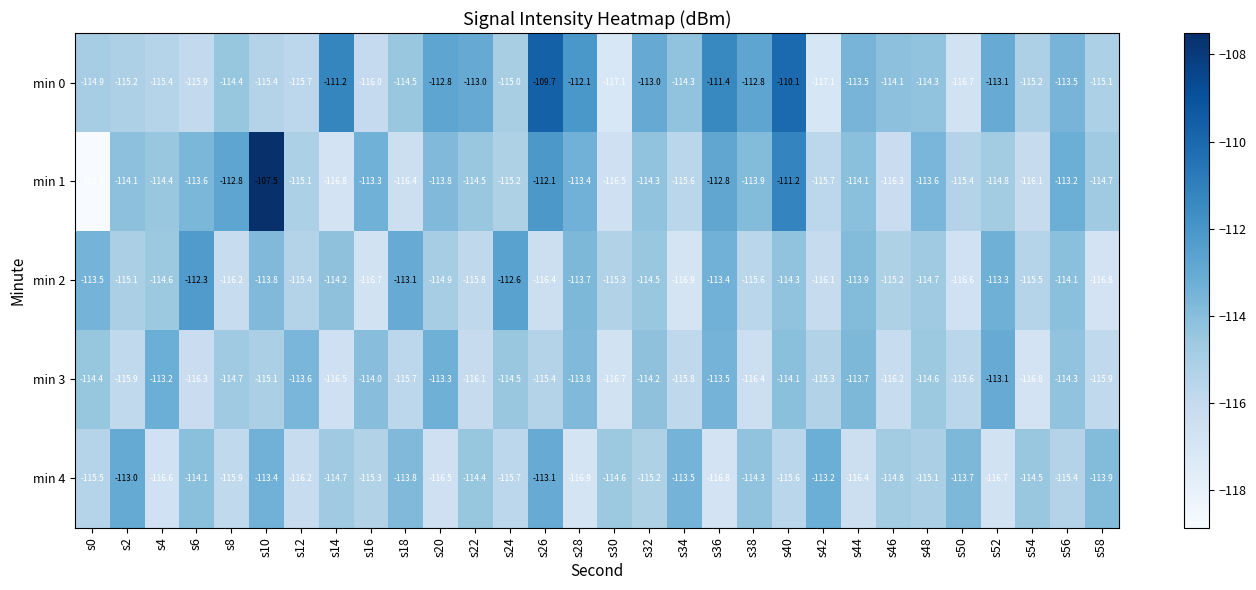

The value of min 3 at s14 is -116.5. True or false?

True